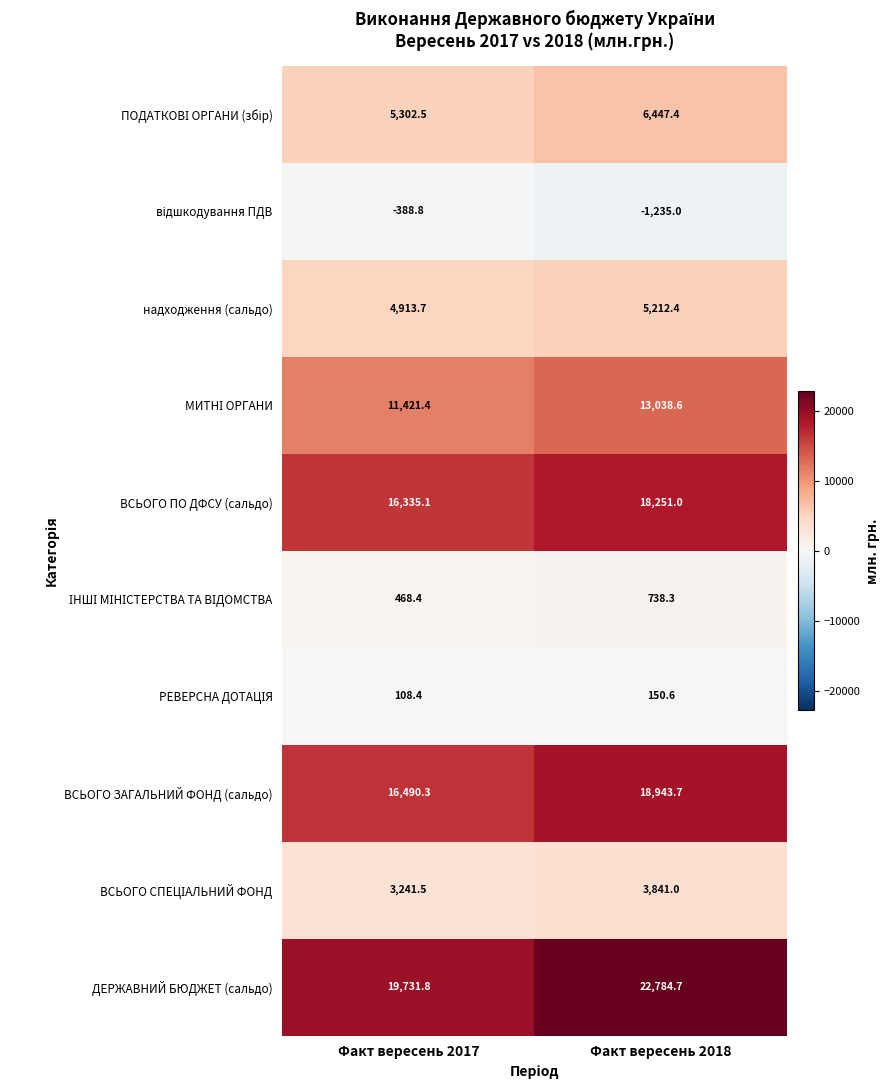

What is the maximum value shown in the chart?

22784.7